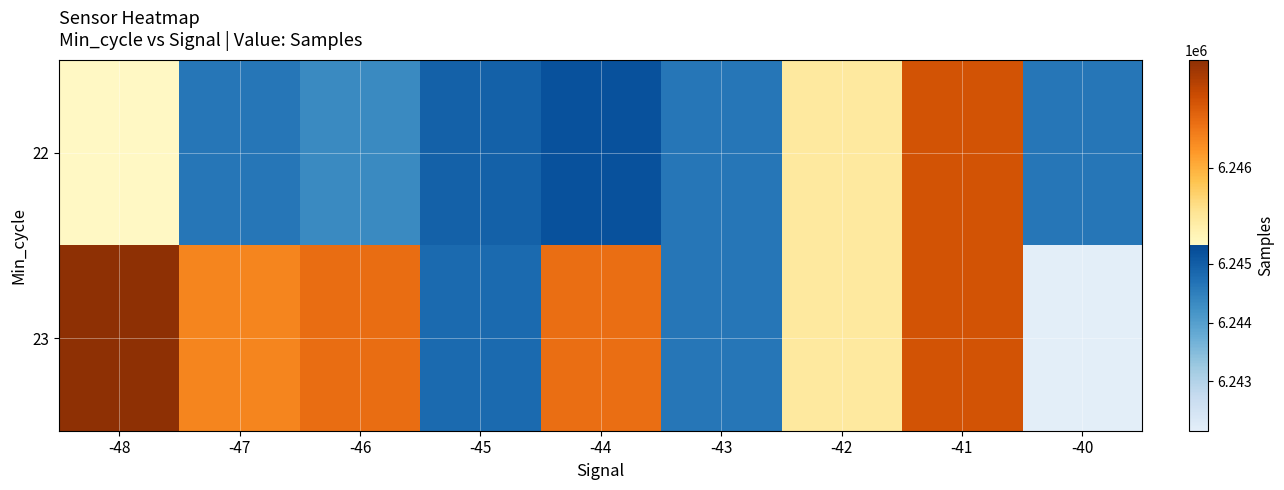

At how many categories does at least one series exceed 6244897?

7